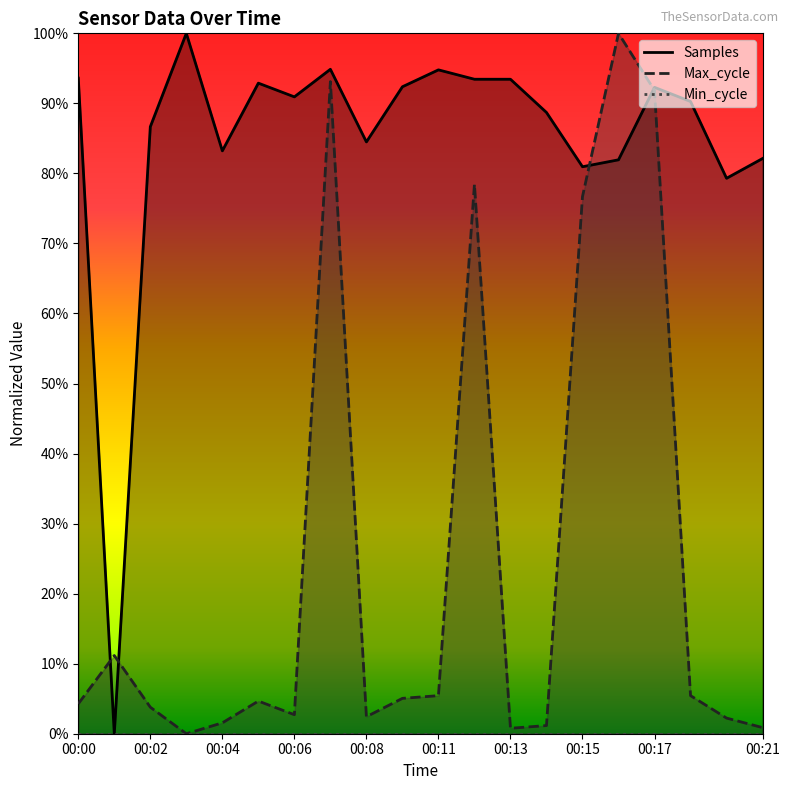

List the labels in order of Max_cycle value, smallest first.

00:03, 00:13, 00:21, 00:14, 00:04, 00:19, 00:08, 00:06, 00:02, 00:00, 00:05, 00:09, 00:11, 00:18, 00:01, 00:15, 00:12, 00:17, 00:07, 00:16